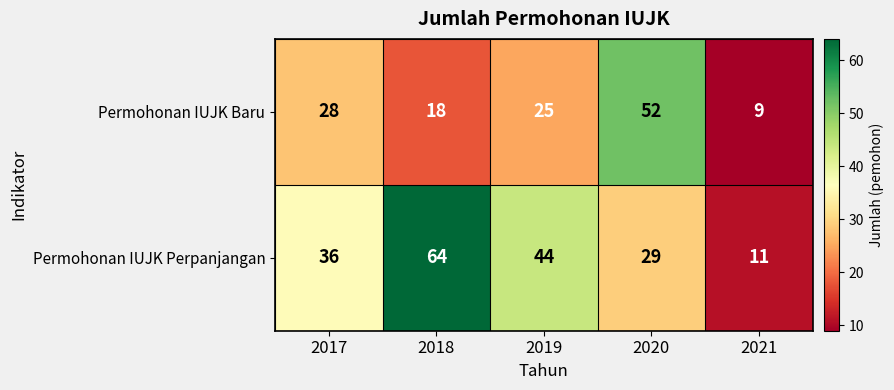

List the series in order of their peak value, lowest first.

Permohonan IUJK Baru, Permohonan IUJK Perpanjangan